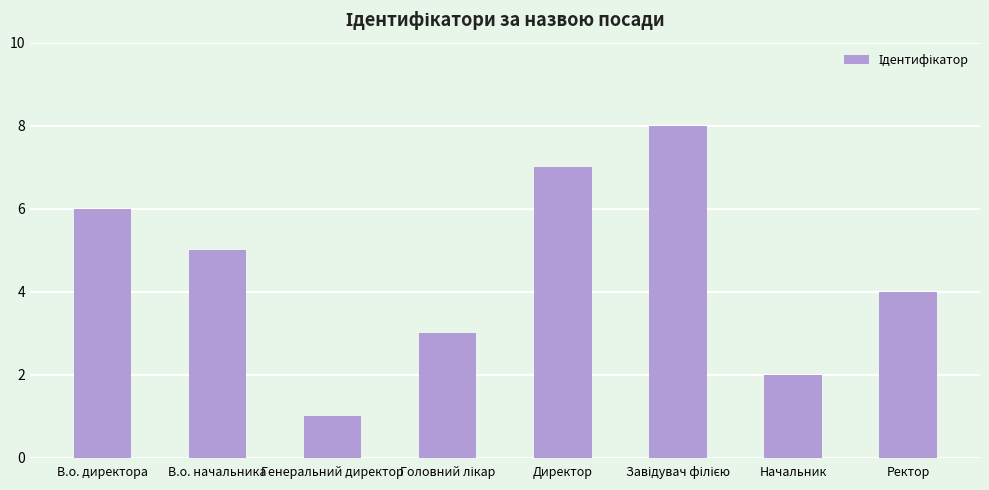

What is the value of the 6th bar from the left?

8